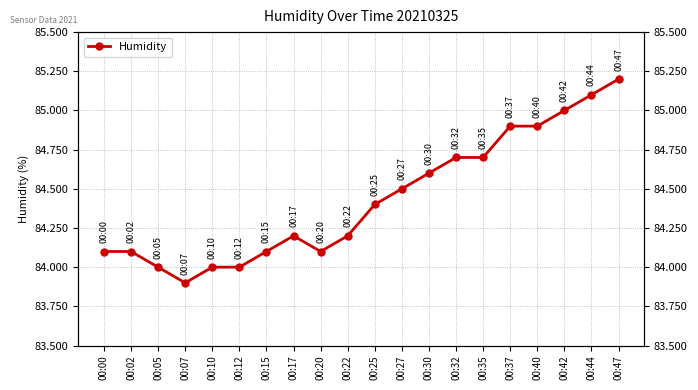

What is the smallest value displayed?

83.9